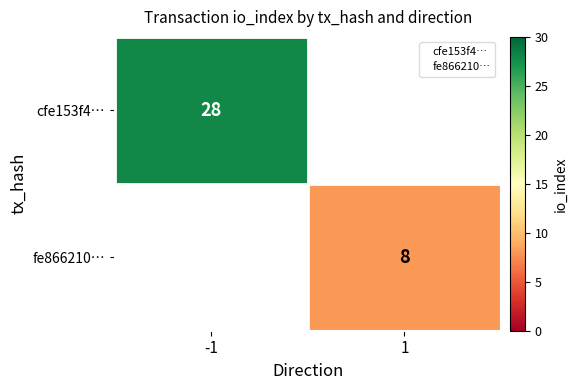

Count the number of categories in the chart.

2